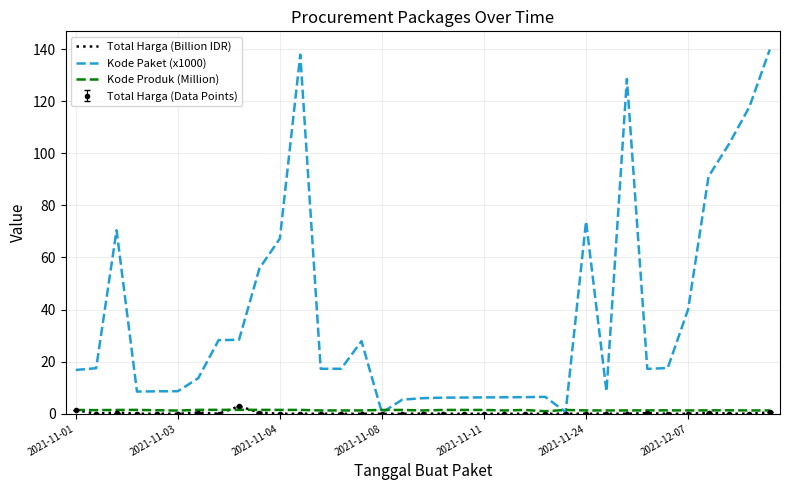

At which category does the chart reach its peak across all series?

34